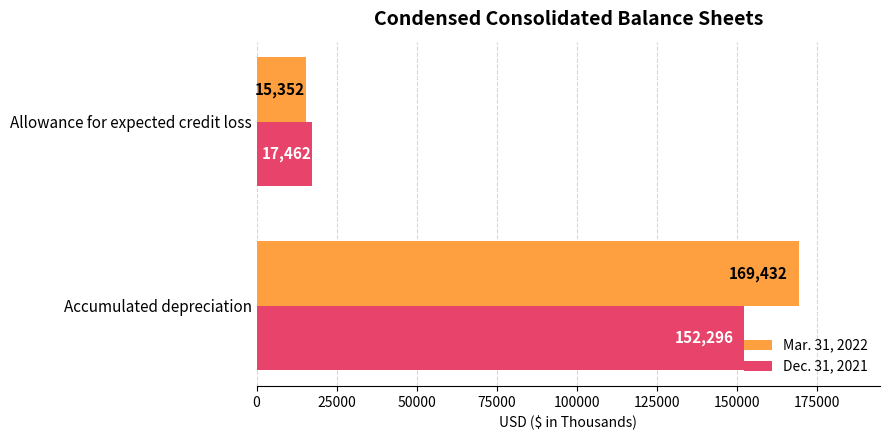

At which label does Mar. 31, 2022 reach its peak?

Accumulated depreciation